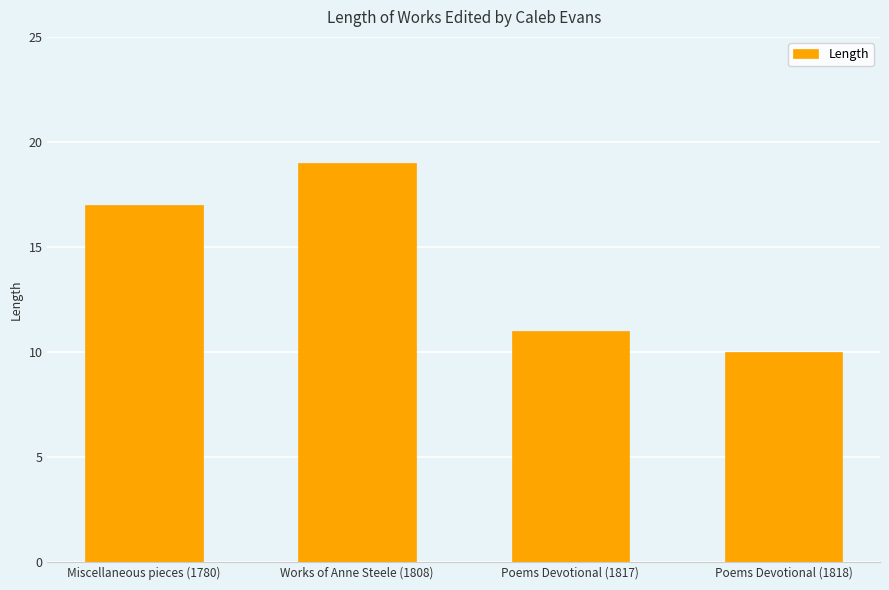

Is it true that the value at Poems Devotional (1817) is 11?

True